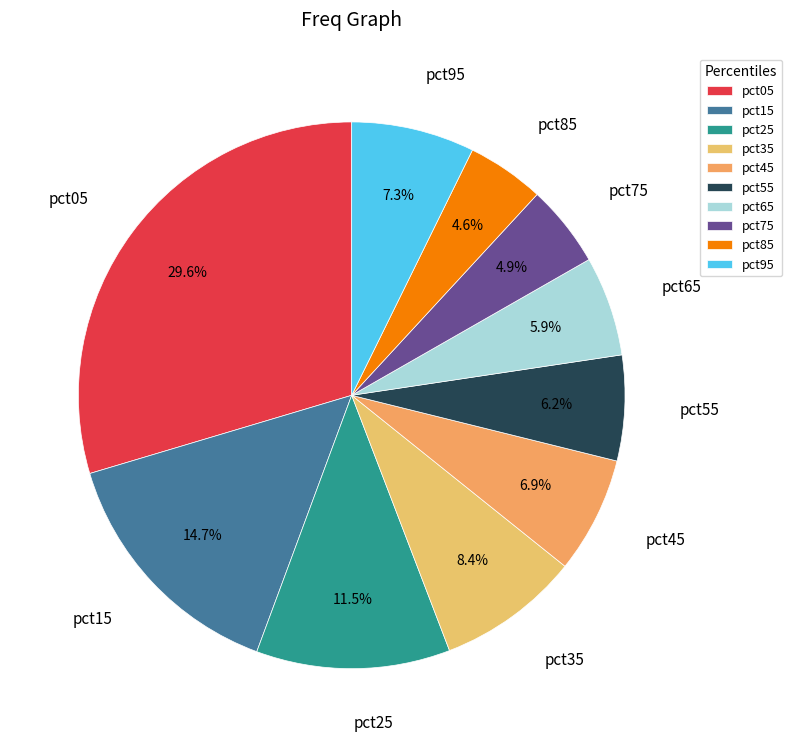

How much of the chart is everything except pct65?

94.1%